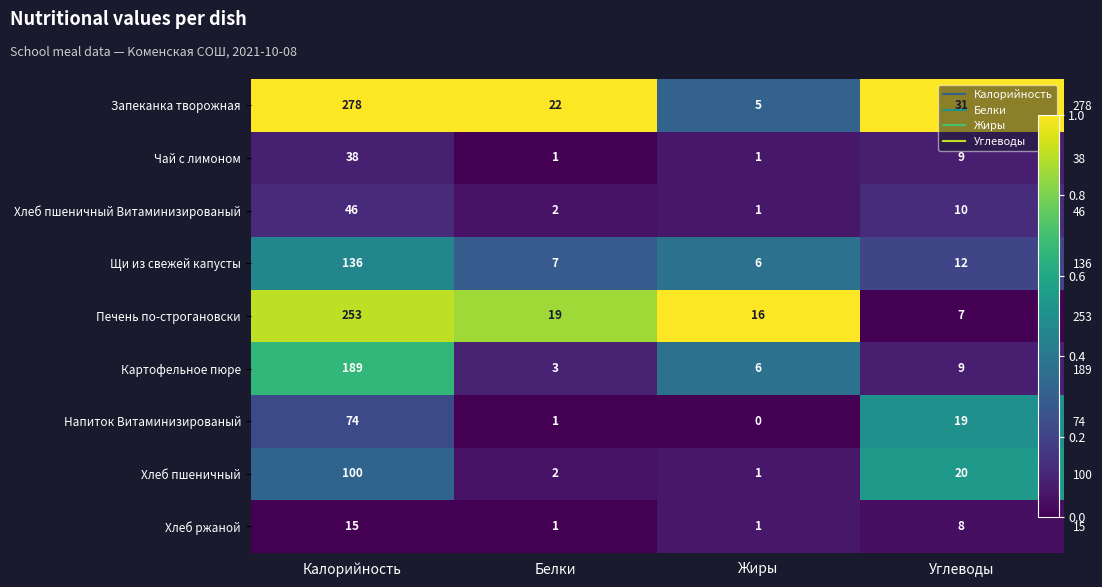

At which label does Запеканка творожная reach its peak?

Калорийность